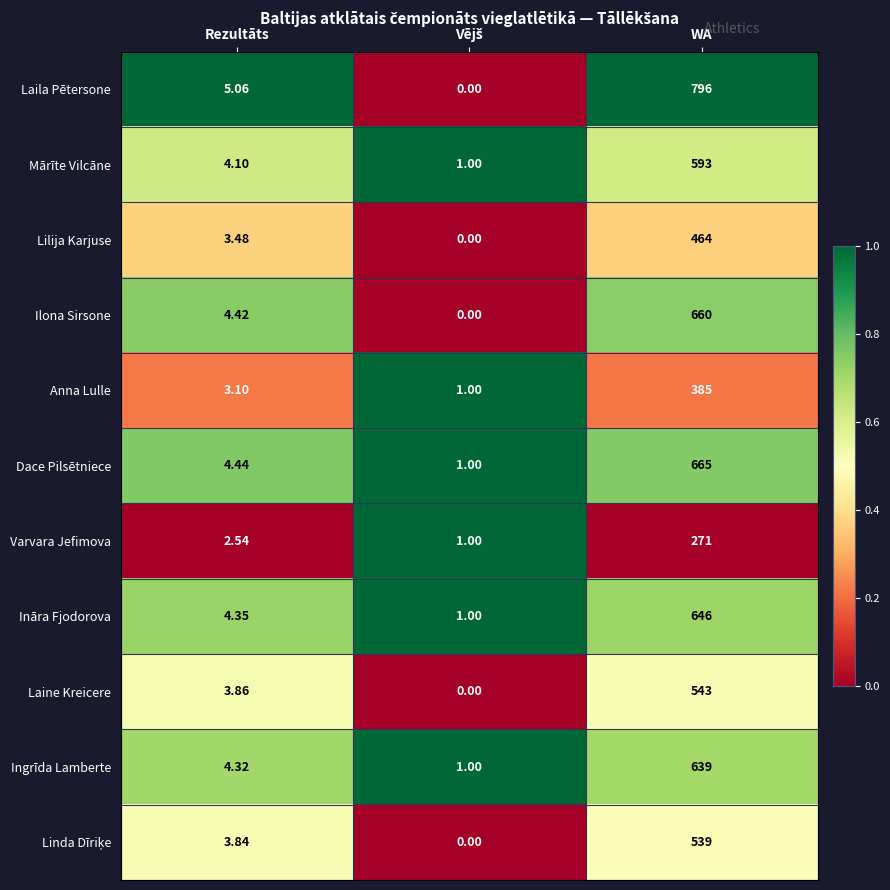

Which series has the largest range (max minus min)?

Laila Pētersone